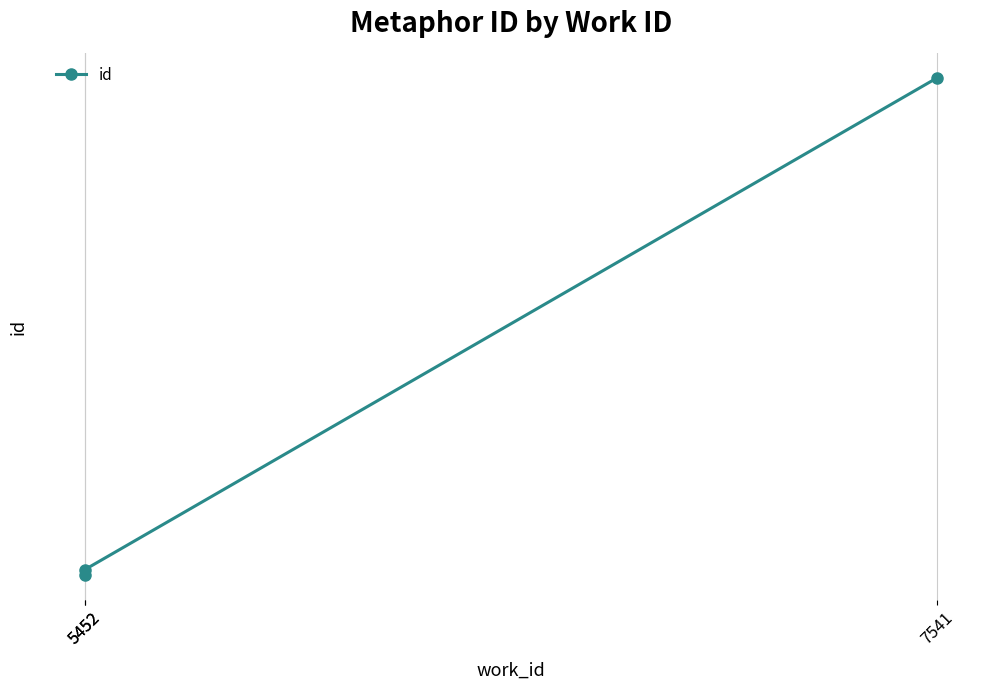

What is the sum of the values at 5452 and 5452?

42242